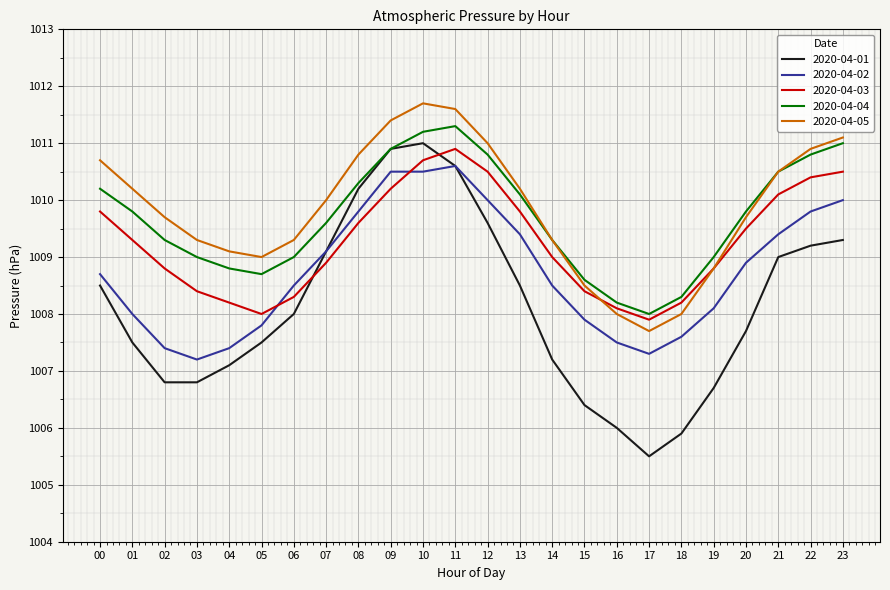

What are all the series names shown in the legend?

2020-04-01, 2020-04-02, 2020-04-03, 2020-04-04, 2020-04-05